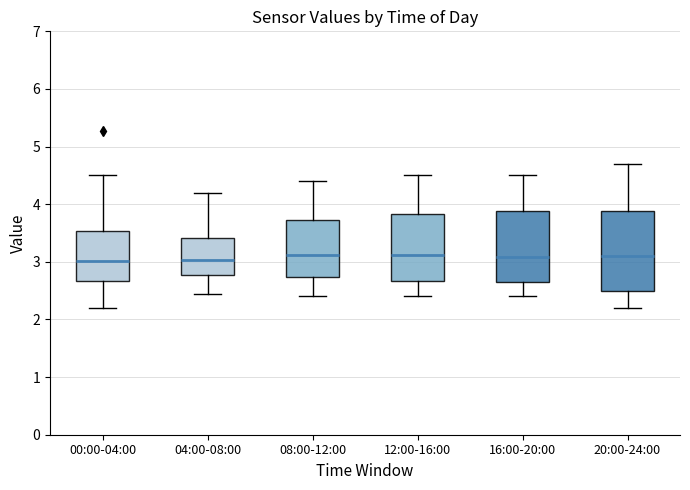

Reading left to right, transcribe this box plot: for each box, give where its median line is, the range the box spans, and where its two whiskers end, as read against the y-axis. The values are not printed on the chart, so give them approximately, as read against the axis.

00:00-04:00: median 3.0, box 2.7 to 3.5, whiskers 2.2 to 4.5
04:00-08:00: median 3.0, box 2.8 to 3.4, whiskers 2.5 to 4.2
08:00-12:00: median 3.1, box 2.7 to 3.7, whiskers 2.4 to 4.4
12:00-16:00: median 3.1, box 2.7 to 3.8, whiskers 2.4 to 4.5
16:00-20:00: median 3.1, box 2.6 to 3.9, whiskers 2.4 to 4.5
20:00-24:00: median 3.1, box 2.5 to 3.9, whiskers 2.2 to 4.7